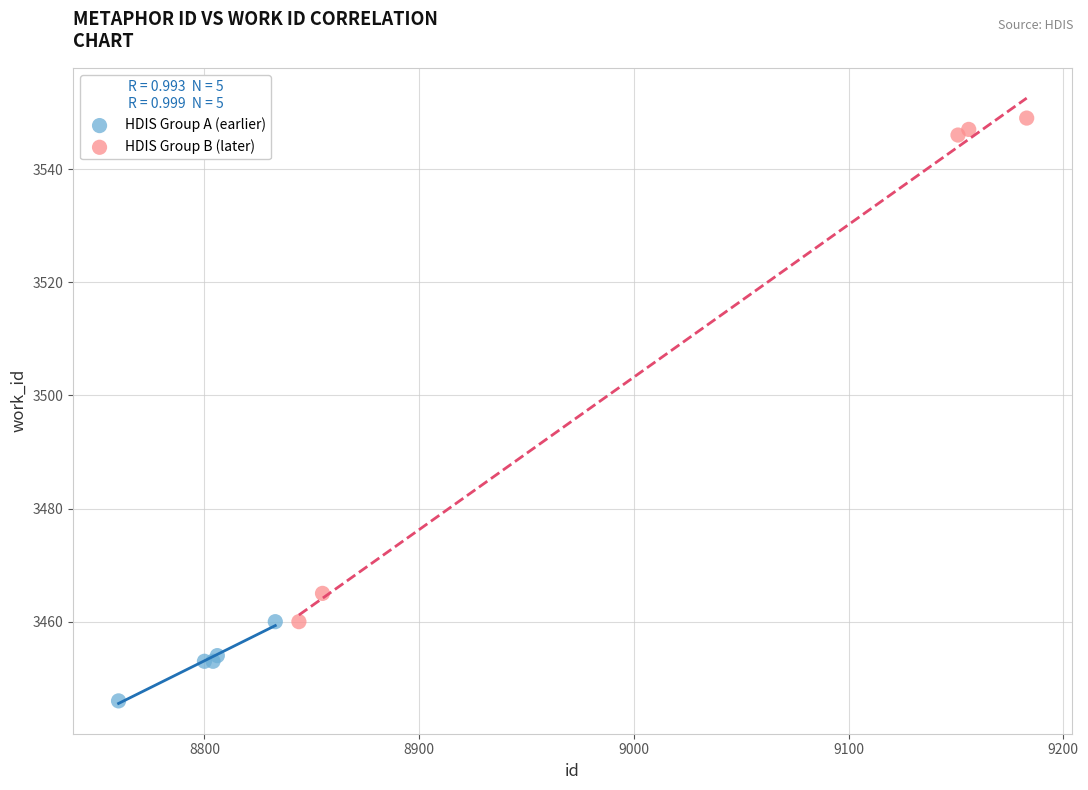

Which series contains the highest Y value?

HDIS Group B (later)